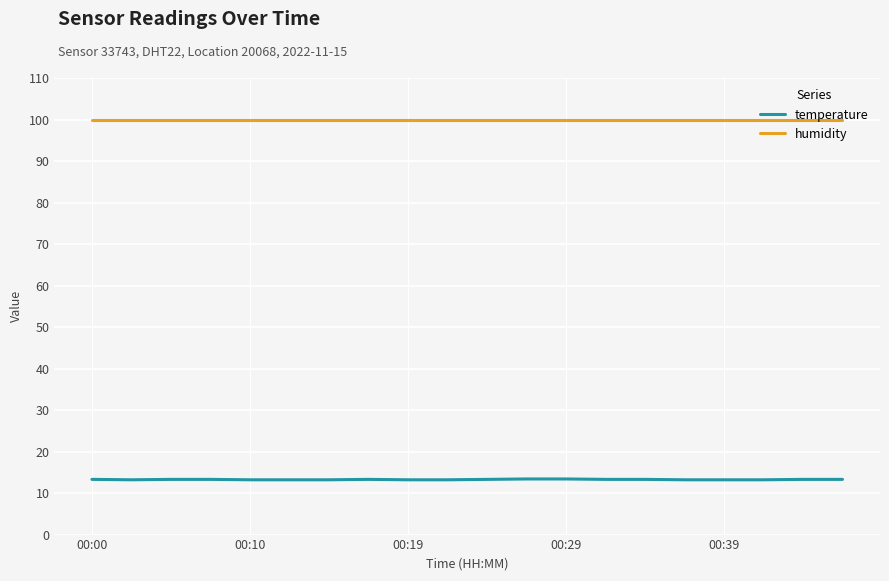

What is the minimum value for temperature?

13.2